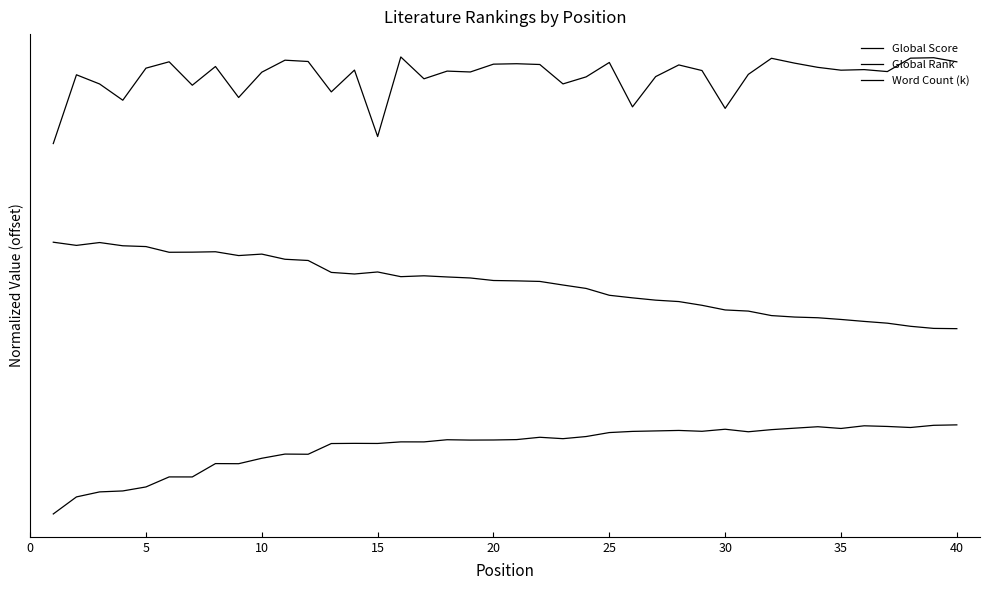

At which label does Global Score reach its peak?

39